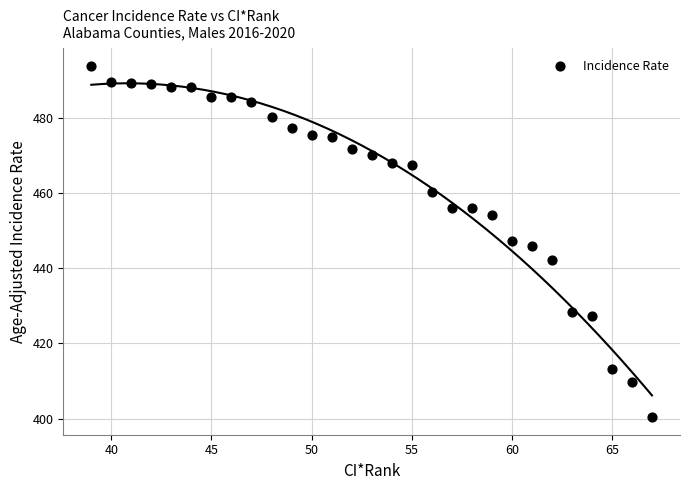

What is the range of X values (max minus min)?

28.0